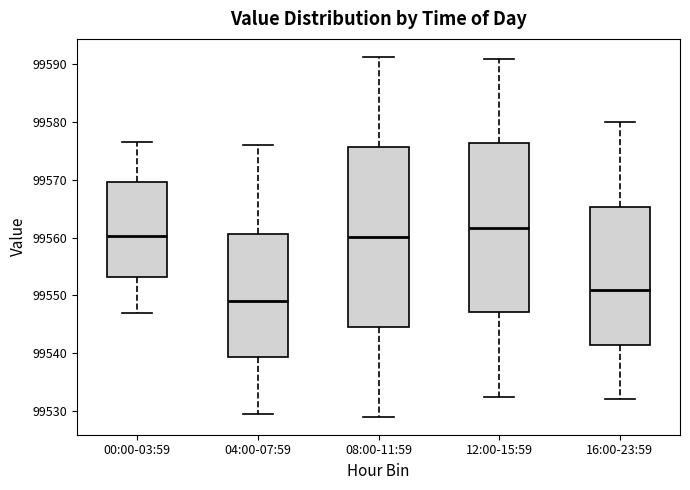

Where does the lower whisker of the box for 00:00-03:59 end on the y-axis? The values are not printed on the chart, so give them approximately, as read against the axis.

99547